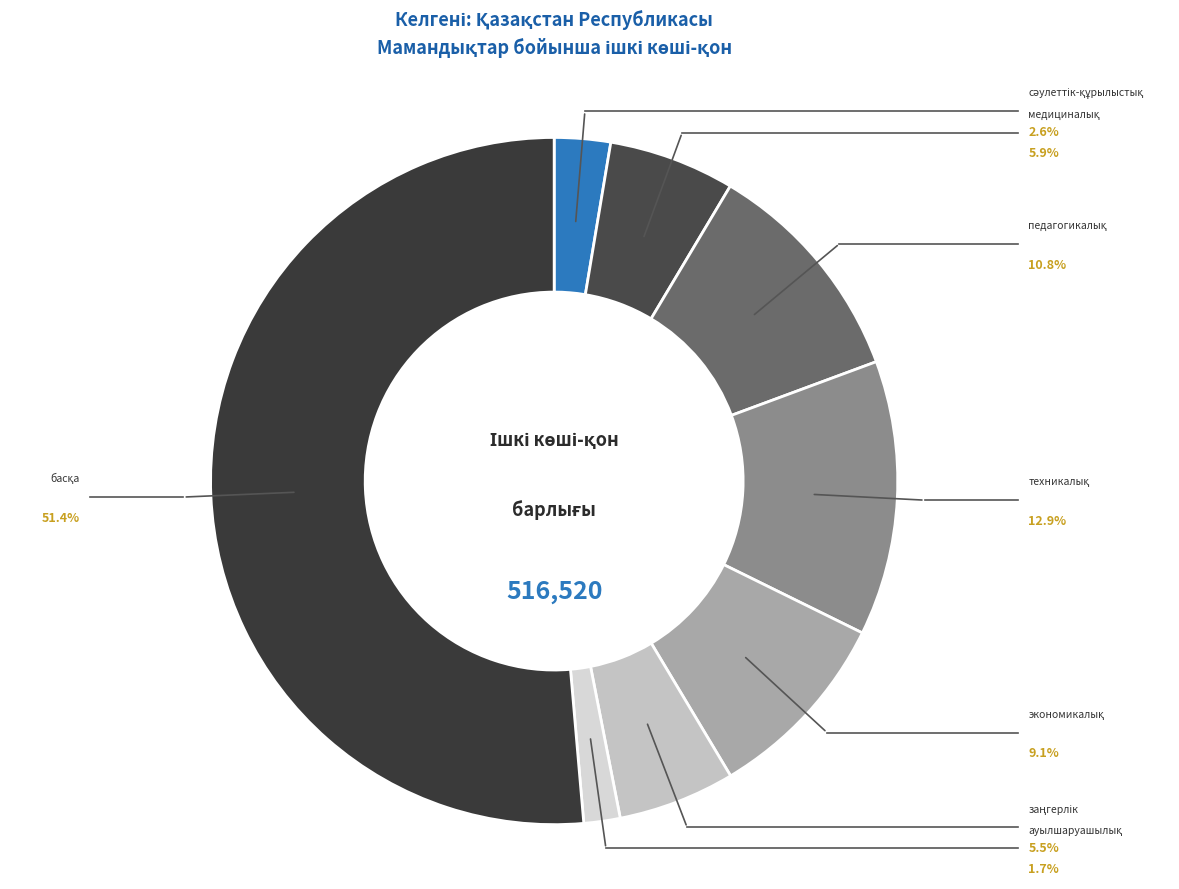

Combined, do экономикалық and заңгерлік account for over 50%?

No